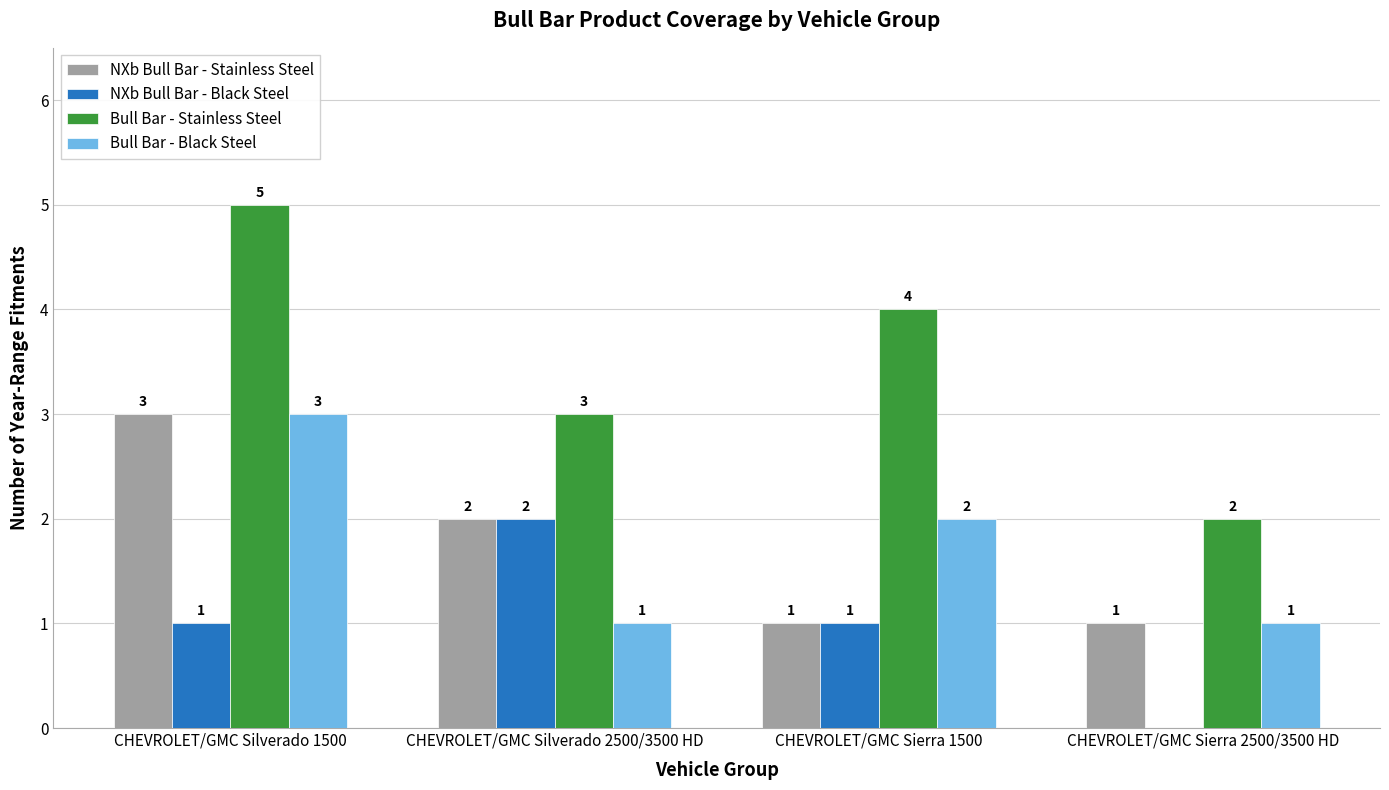

What is the approximate value of Bull Bar - Stainless Steel at CHEVROLET/GMC Silverado 2500/3500 HD?

3